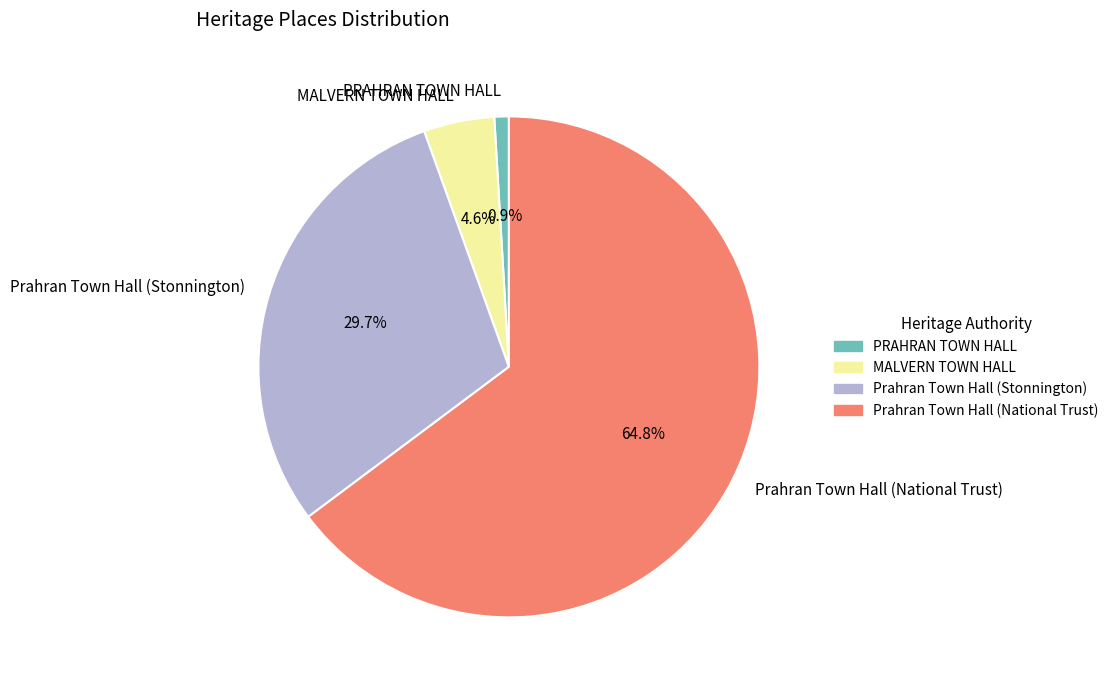

Which slice is the largest?

Prahran Town Hall (National Trust)